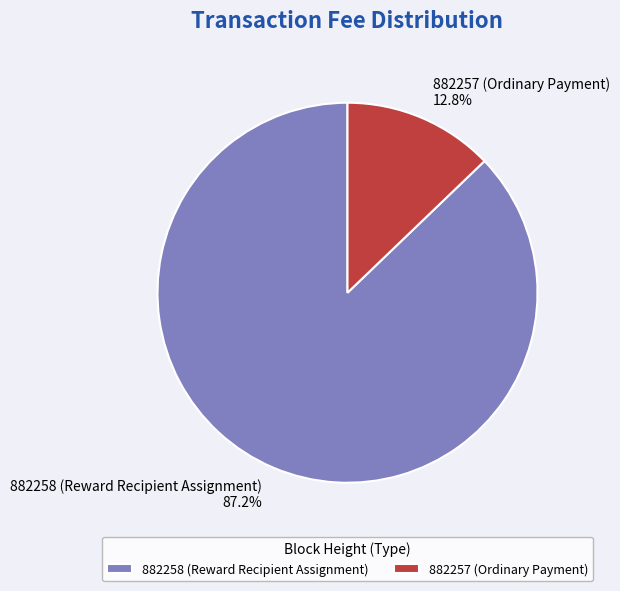

Which has a higher value, 882257 (Ordinary Payment) or 882258 (Reward Recipient Assignment)?

882258 (Reward Recipient Assignment)